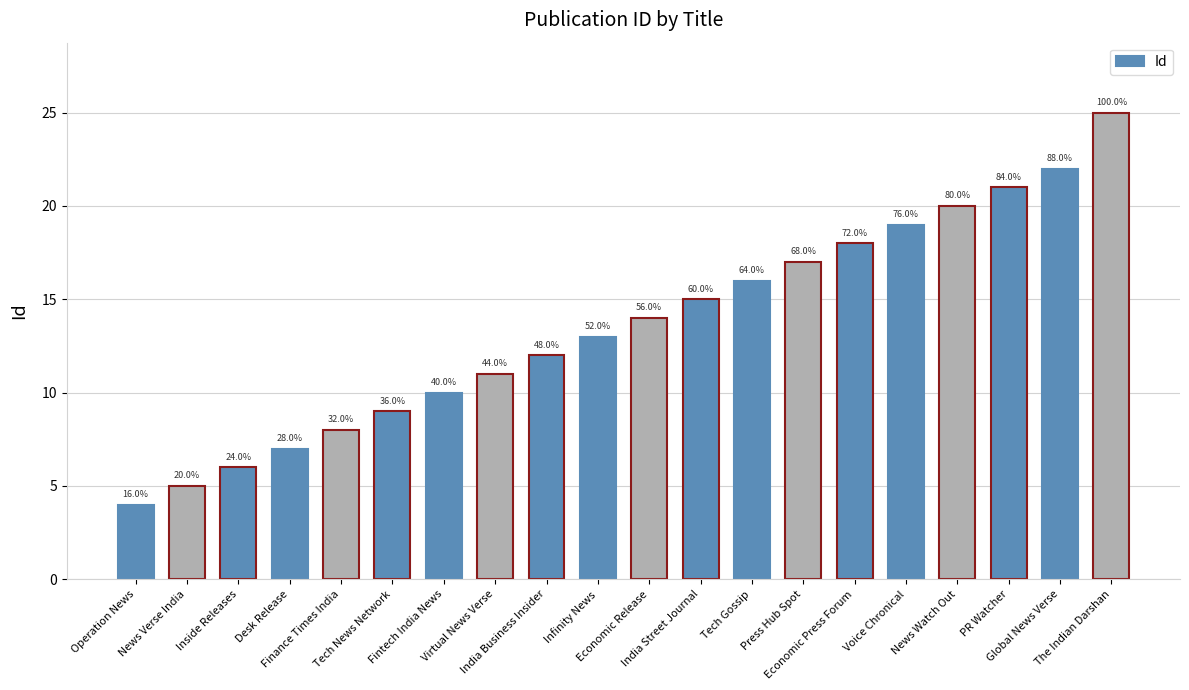

Are the bars horizontal?

No